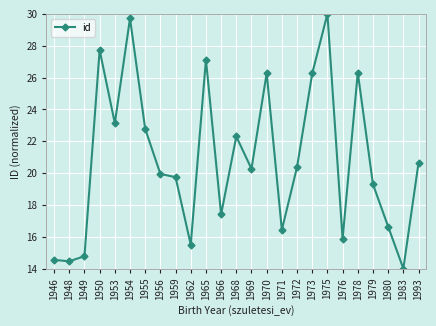

Which category has the lowest value across all series?

1983